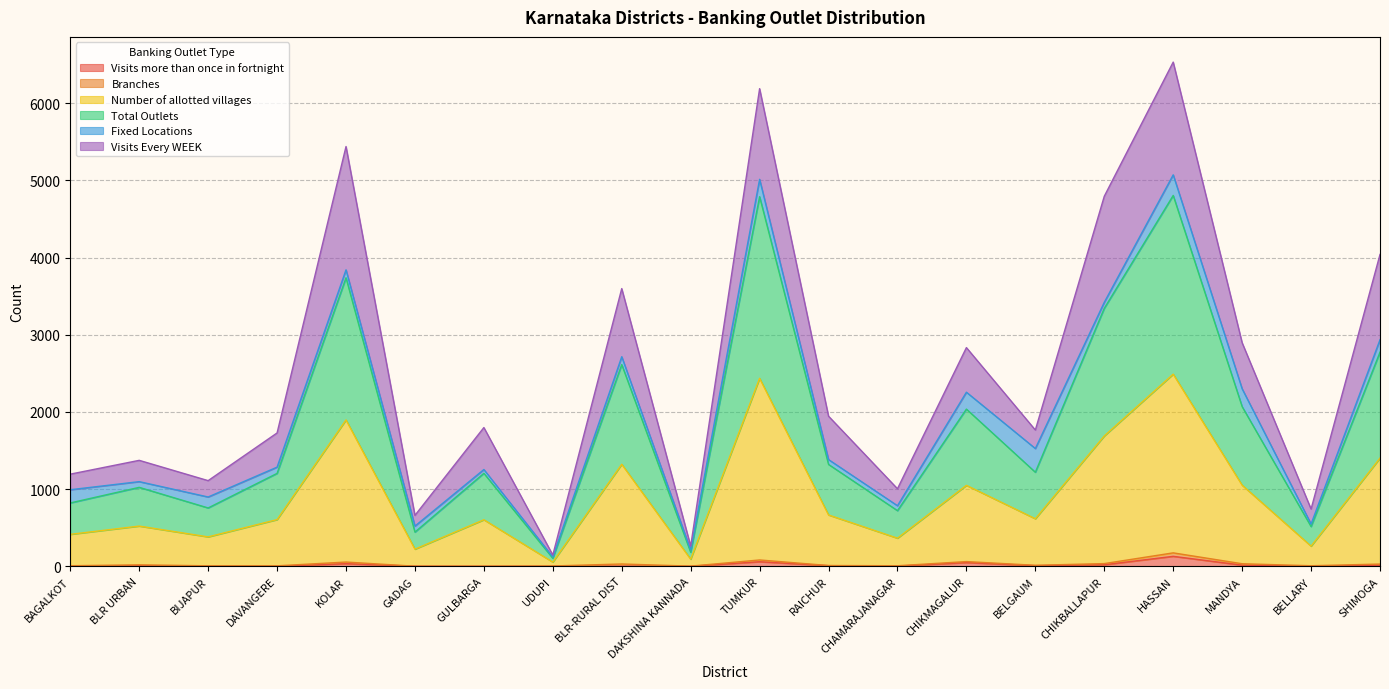

Does the chart have visible grid lines?

Yes